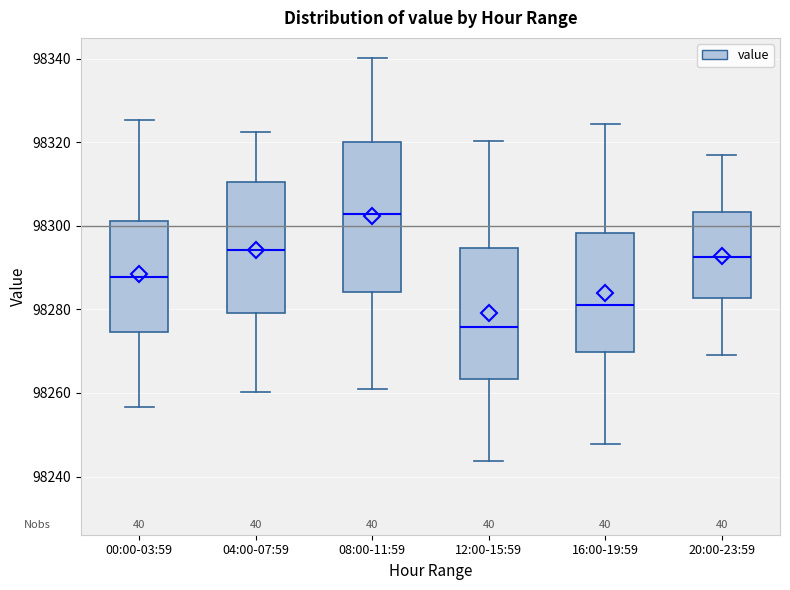

Comparing the boxes themselves (not the whiskers), which one is the tallest?

08:00-11:59